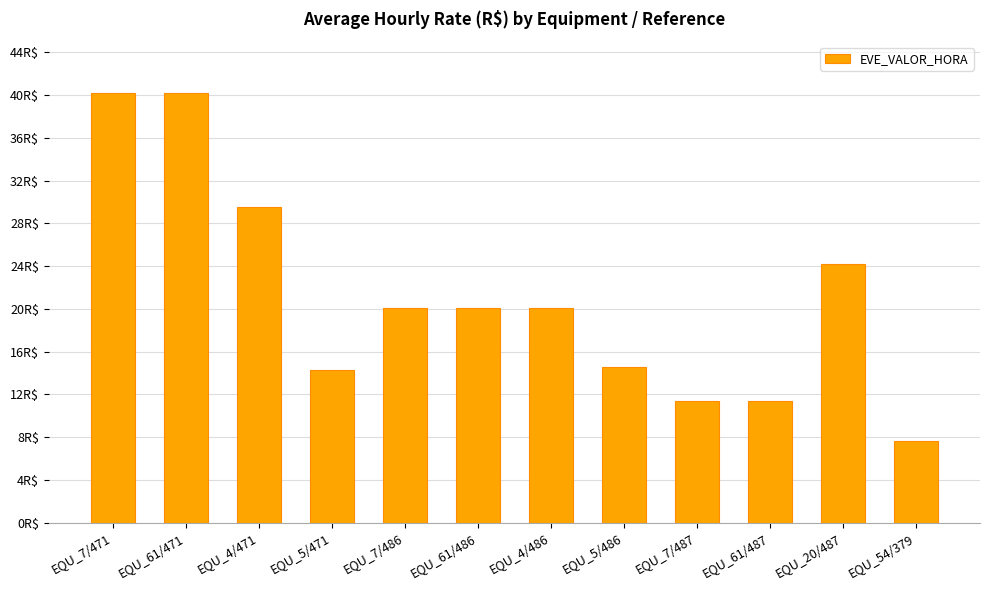

What is the label of the 3rd bar from the right?

EQU_61/487